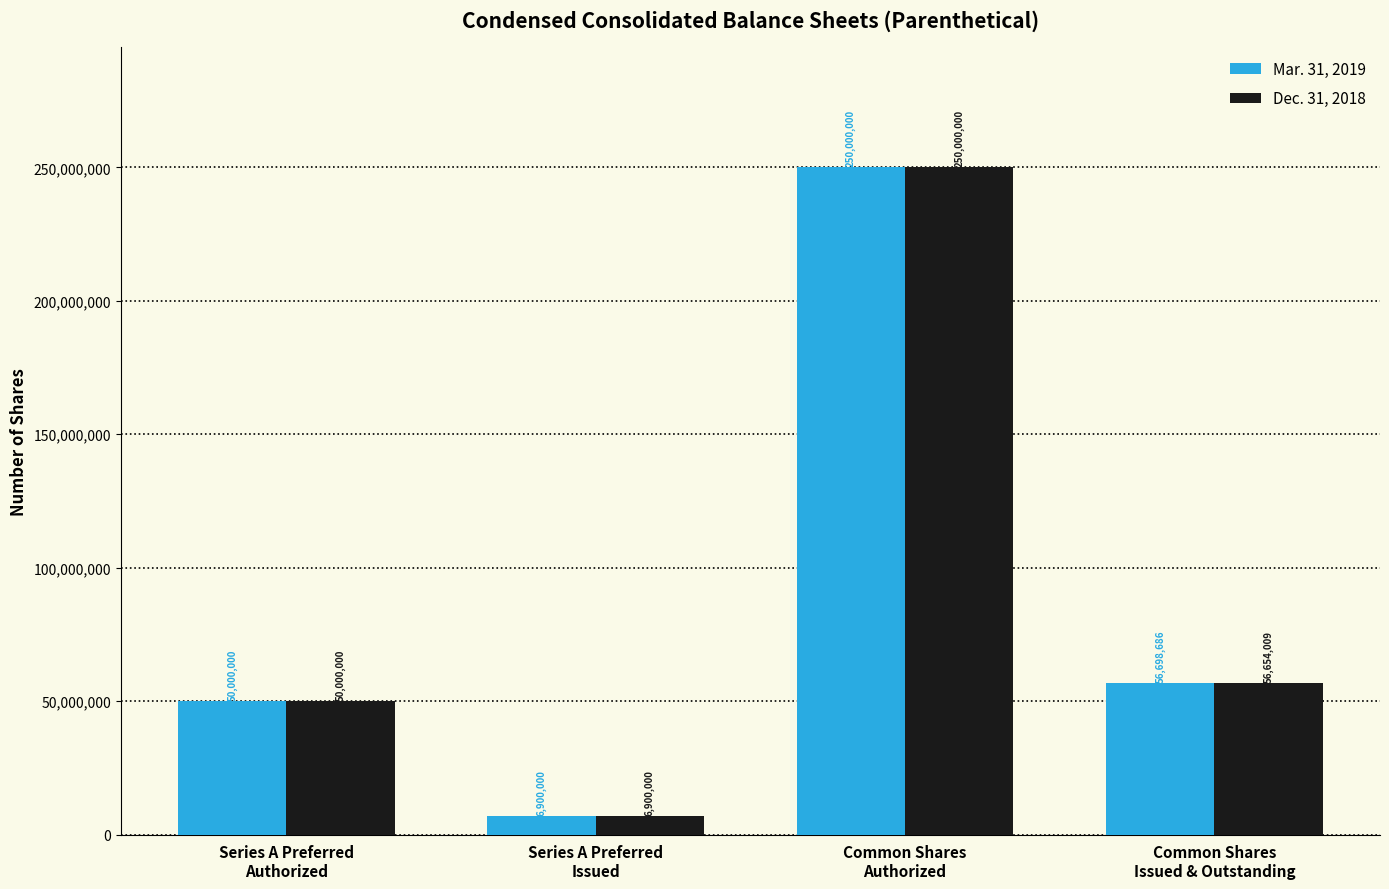

What is the sum of the Dec. 31, 2018 values at Common Shares
Issued & Outstanding and Series A Preferred
Authorized?

106654009